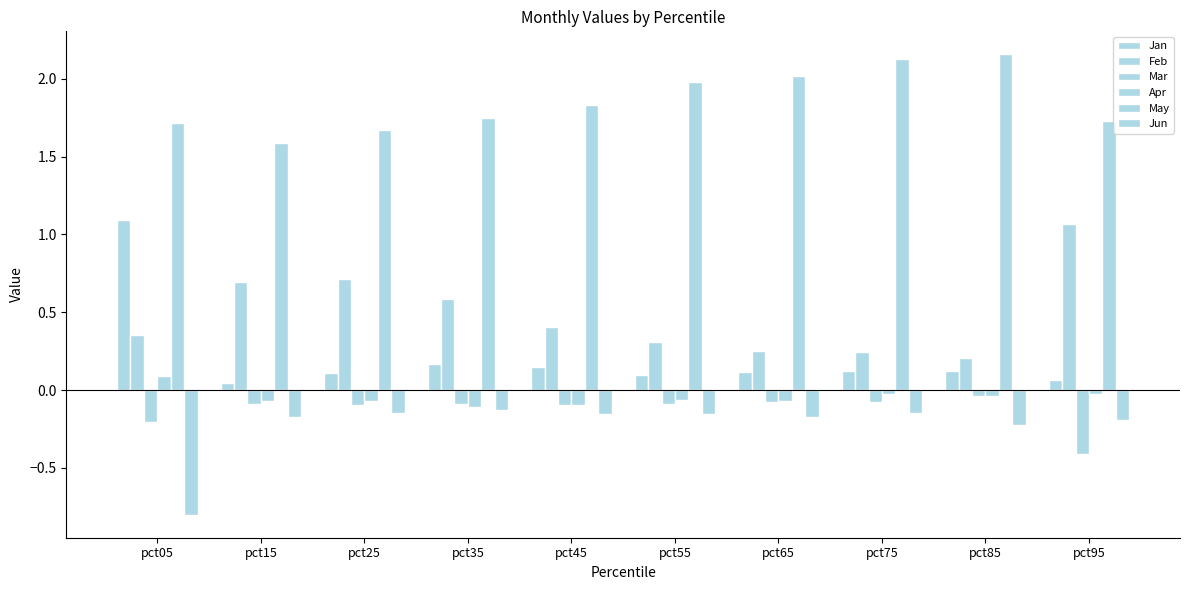

Reading left to right, list all the values displayed in this chart.

Jan: pct05=1.1	pct15=0.0	pct25=0.1	pct35=0.2	pct45=0.1	pct55=0.1	pct65=0.1	pct75=0.1	pct85=0.1	pct95=0.1
Feb: pct05=0.4	pct15=0.7	pct25=0.7	pct35=0.6	pct45=0.4	pct55=0.3	pct65=0.3	pct75=0.2	pct85=0.2	pct95=1.1
Mar: pct05=-0.2	pct15=-0.1	pct25=-0.1	pct35=-0.1	pct45=-0.1	pct55=-0.1	pct65=-0.1	pct75=-0.1	pct85=-0.0	pct95=-0.4
Apr: pct05=0.1	pct15=-0.1	pct25=-0.1	pct35=-0.1	pct45=-0.1	pct55=-0.1	pct65=-0.1	pct75=-0.0	pct85=-0.0	pct95=-0.0
May: pct05=1.7	pct15=1.6	pct25=1.7	pct35=1.8	pct45=1.8	pct55=2.0	pct65=2.0	pct75=2.1	pct85=2.2	pct95=1.7
Jun: pct05=-0.8	pct15=-0.2	pct25=-0.1	pct35=-0.1	pct45=-0.2	pct55=-0.2	pct65=-0.2	pct75=-0.1	pct85=-0.2	pct95=-0.2